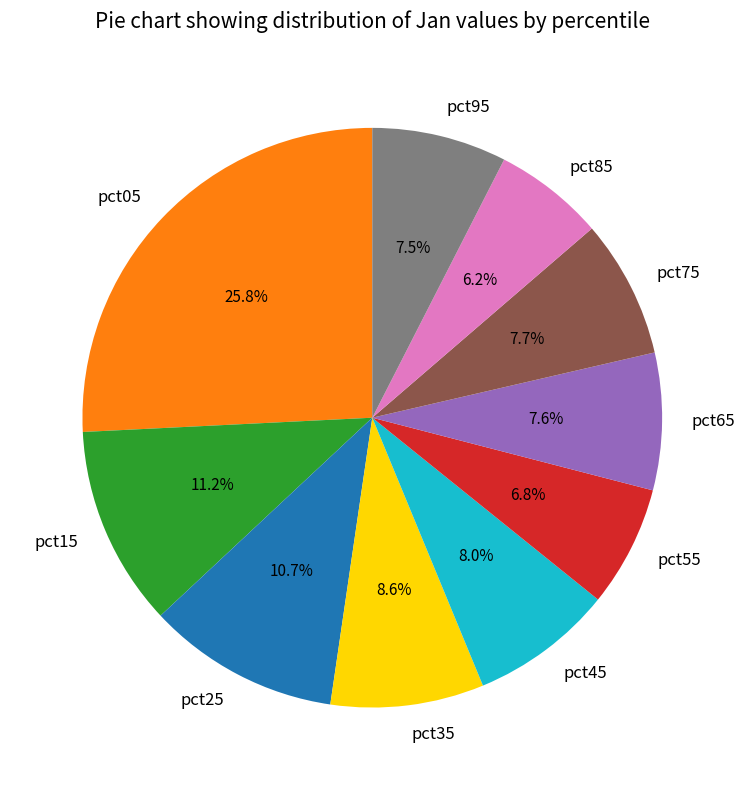

Does pct65 represent more than half of the total?

No